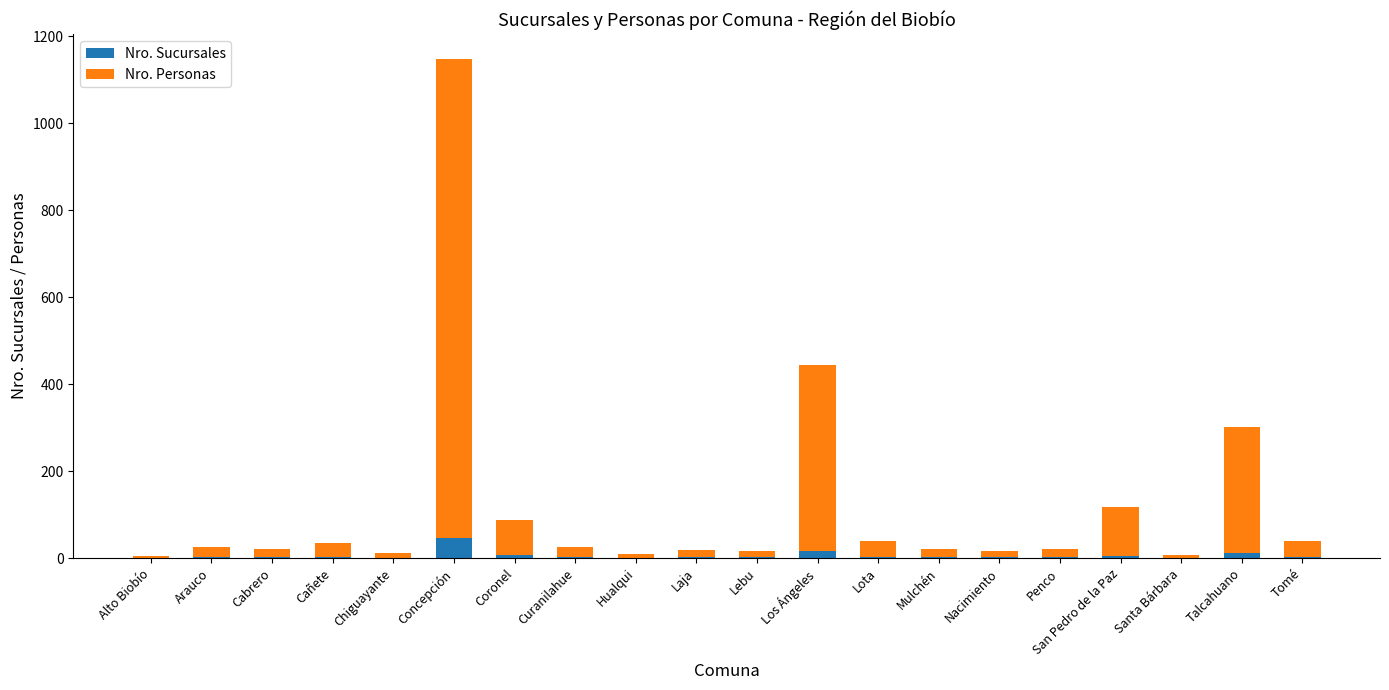

At which label does Nro. Sucursales first exceed 2?

Arauco